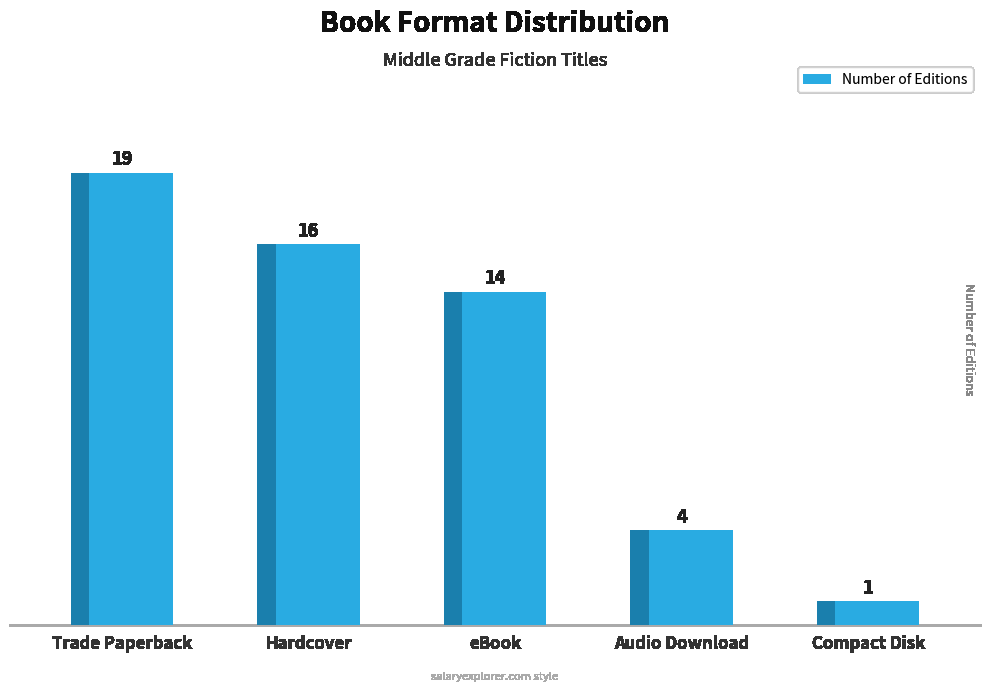

What is the minimum value shown in the chart?

1